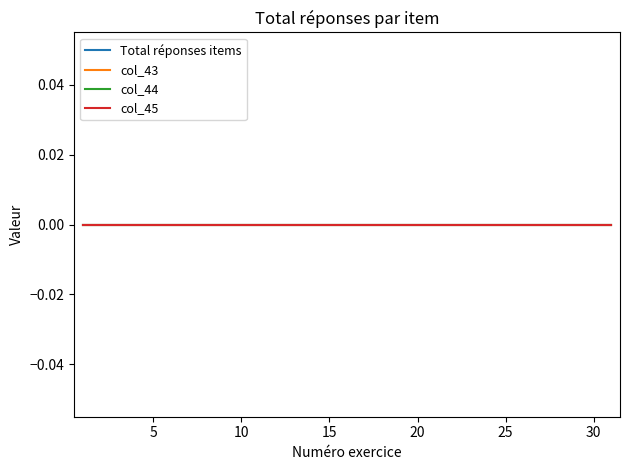

Is this an area chart (filled region under the line)?

No